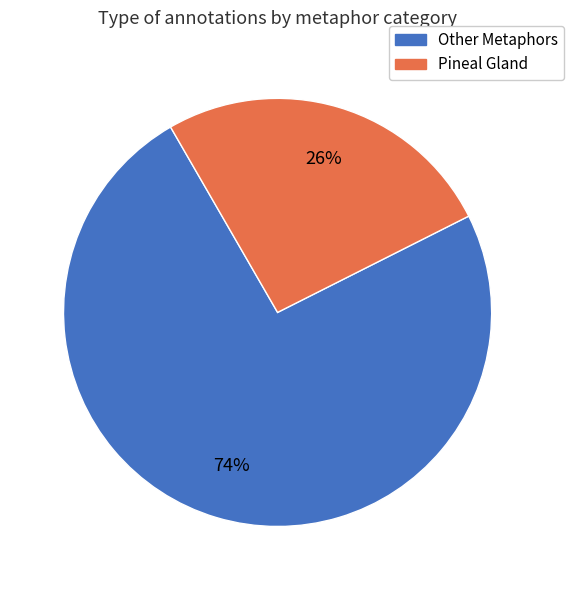

To the nearest percent, what is the difference between the largest and smallest slice percentages?

48%